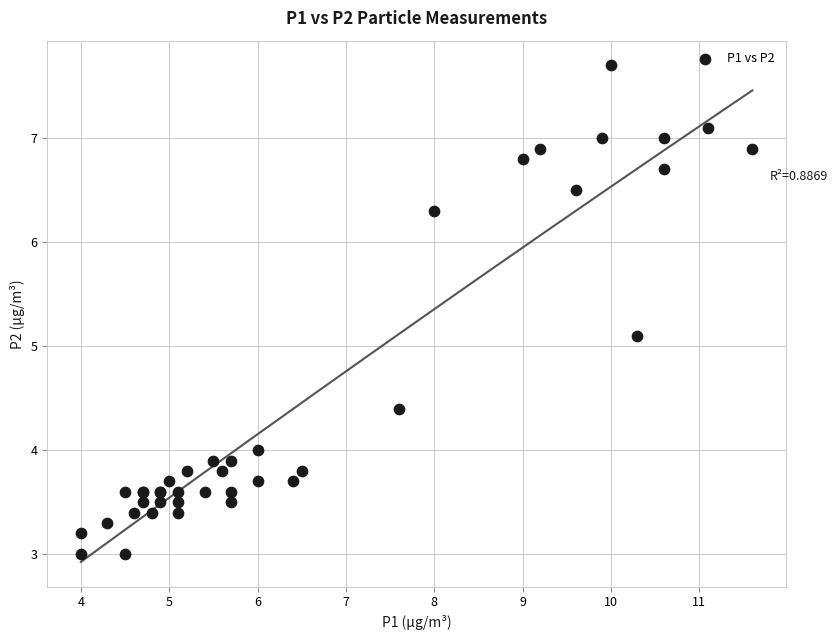

What Y value in the scatter plot is closest to 5?

5.1